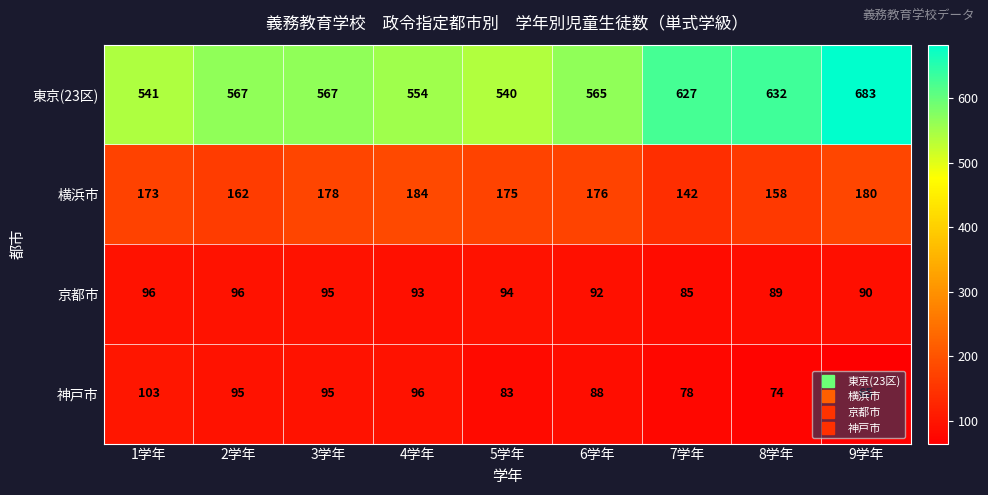

Read the 京都市 value at 9学年, to the nearest 10.

90